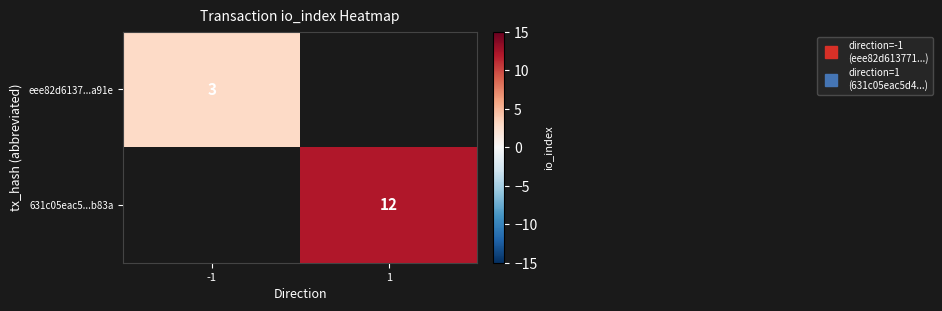

Which has a higher value, -1 or 1?

1